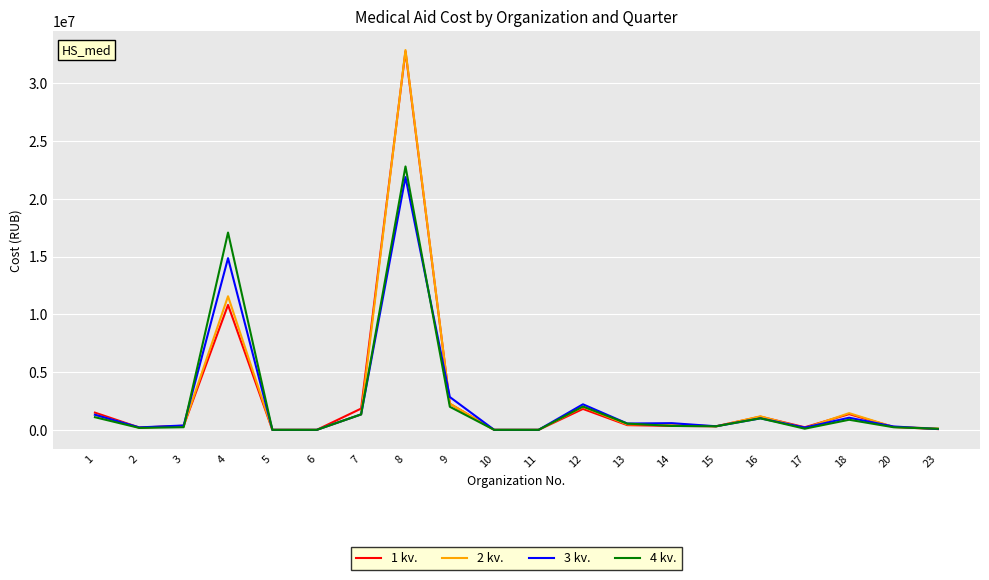

What is the total value across all series at 16?

4305333.9